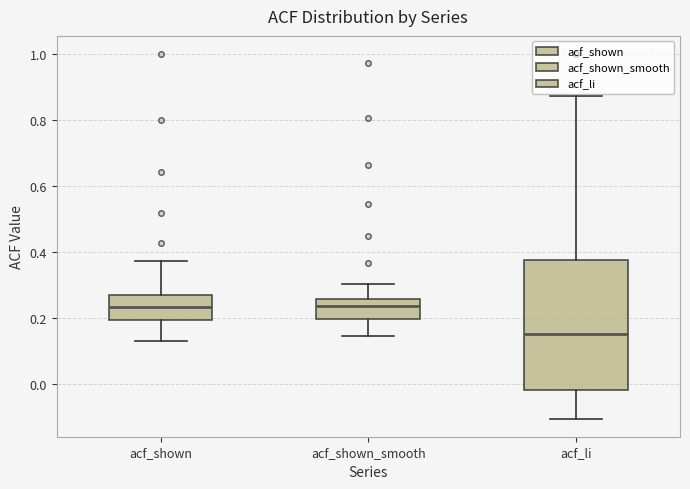

Reading left to right, transcribe this box plot: for each box, give where its median line is, the range the box spans, and where its two whiskers end, as read against the y-axis. The values are not printed on the chart, so give them approximately, as read against the axis.

acf_shown: median 0.24, box 0.20 to 0.28, whiskers 0.14 to 0.38
acf_shown_smooth: median 0.24, box 0.20 to 0.26, whiskers 0.14 to 0.30
acf_li: median 0.16, box -0.02 to 0.38, whiskers -0.10 to 0.88